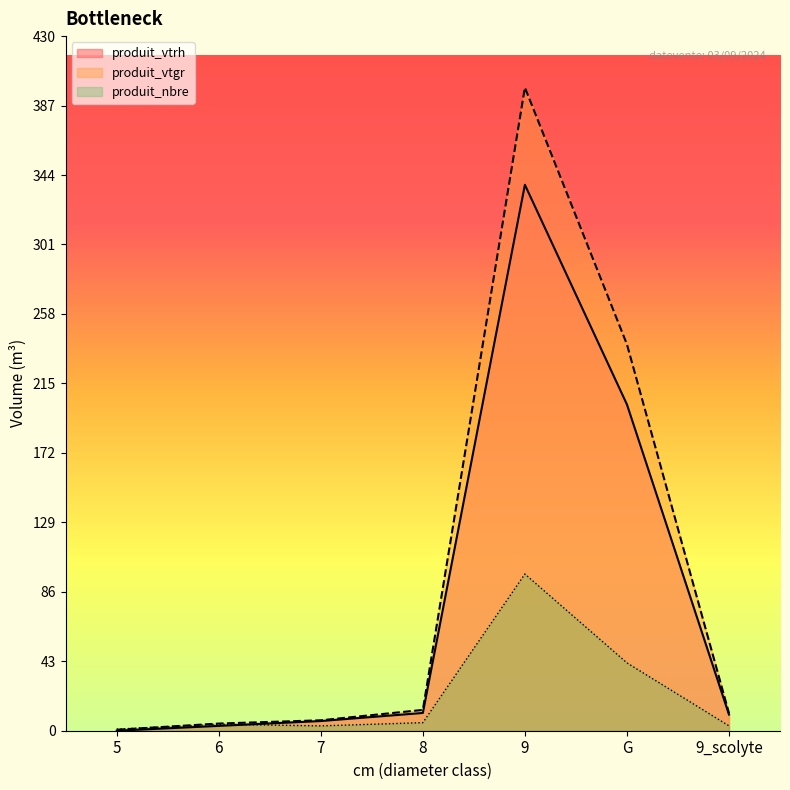

At which label does produit_nbre first exceed 4?

8